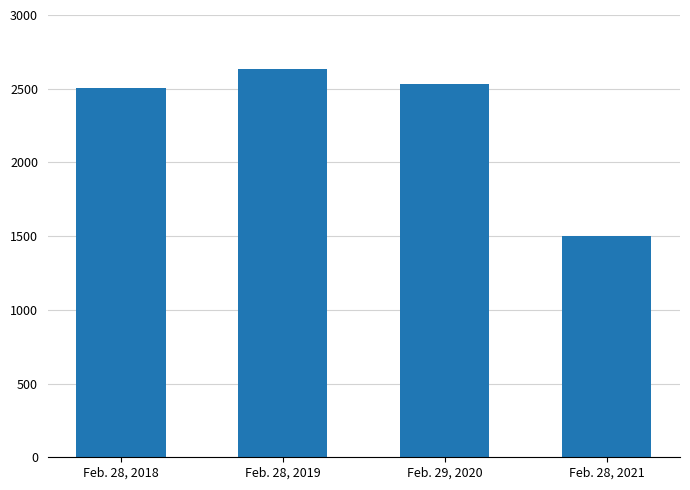

What is the difference between the values at Feb. 28, 2019 and Feb. 29, 2020?

107